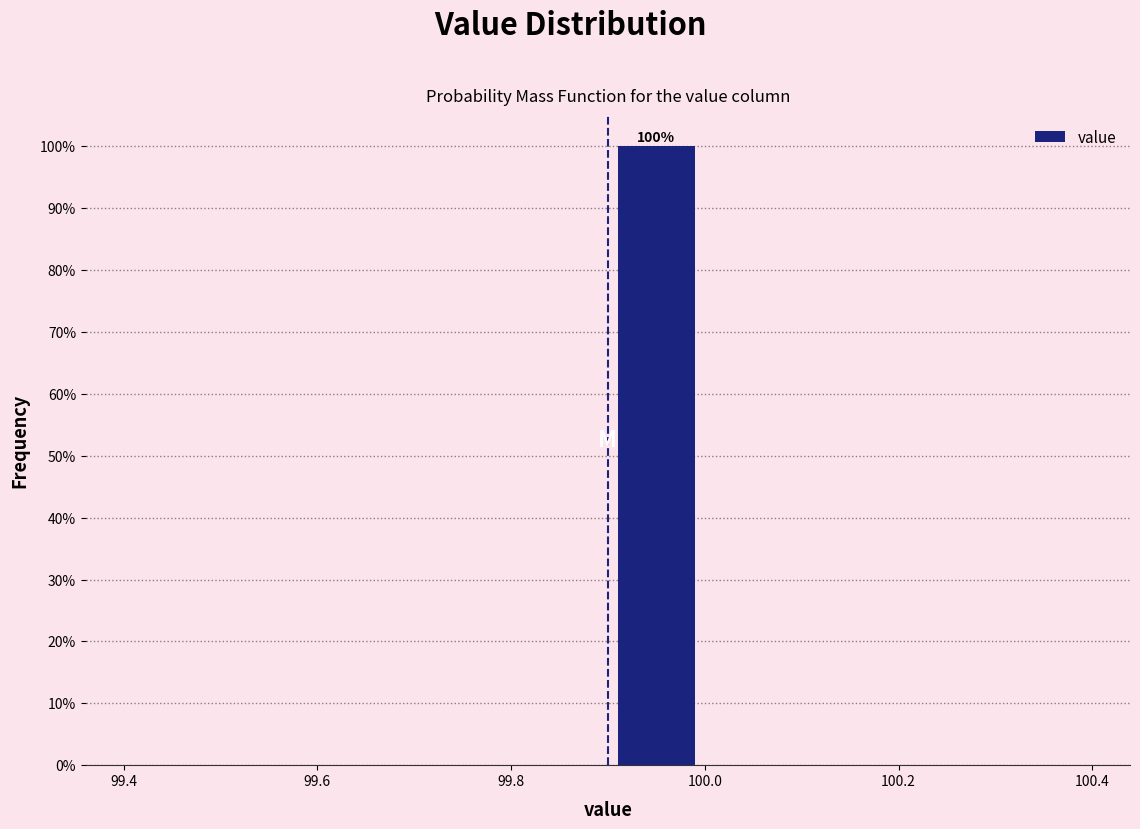

Over which range of the x-axis is the bar tallest?

99.9 to 100.0